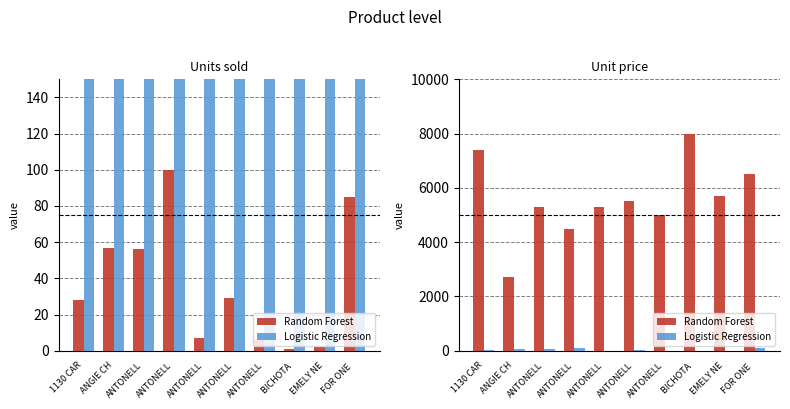

True or false: Logistic Regression has a value of 6 at ANTONELL.

True